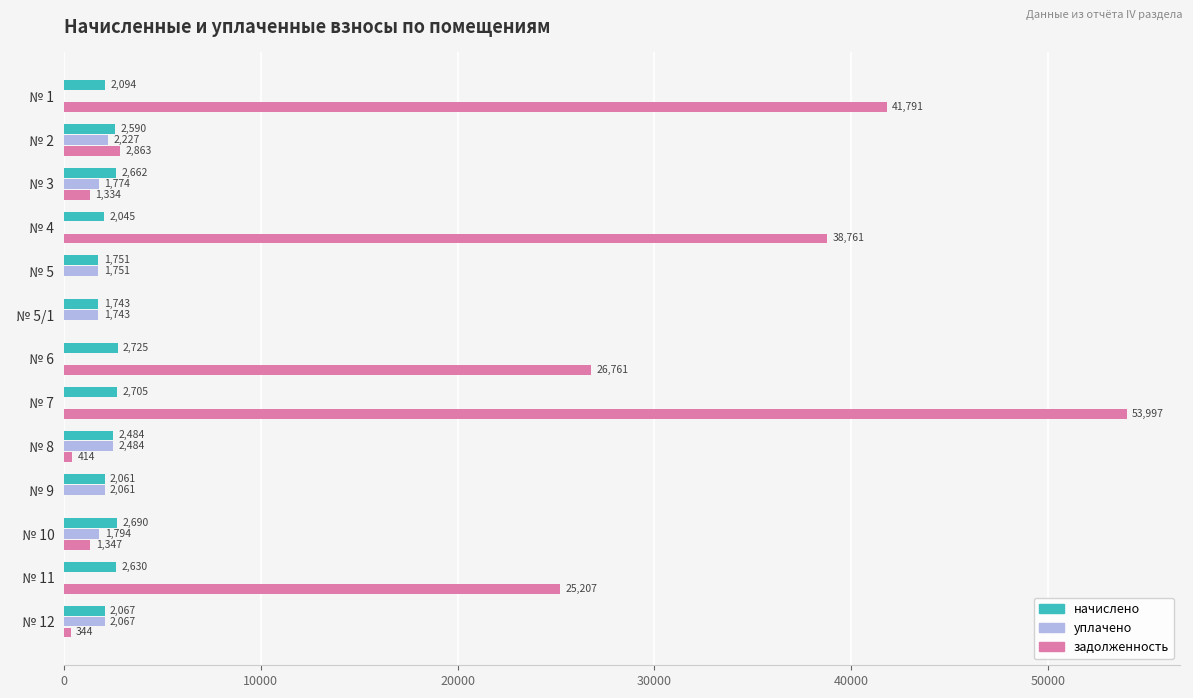

At which label is задолженность closest to 26998?

  № 6